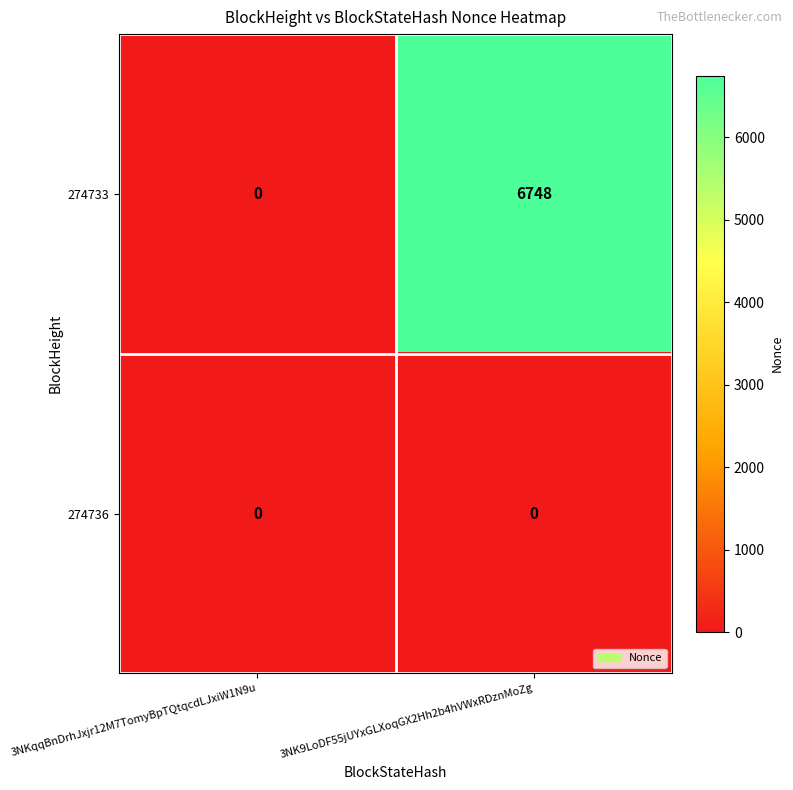

What is the maximum value shown in the chart?

6748